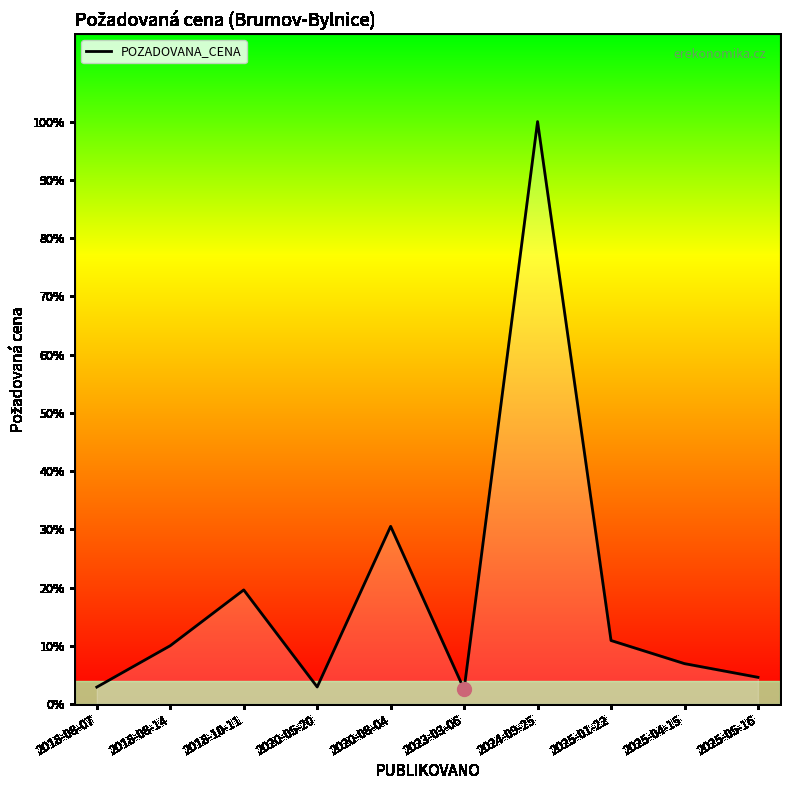

What is the greatest value displayed?

449000